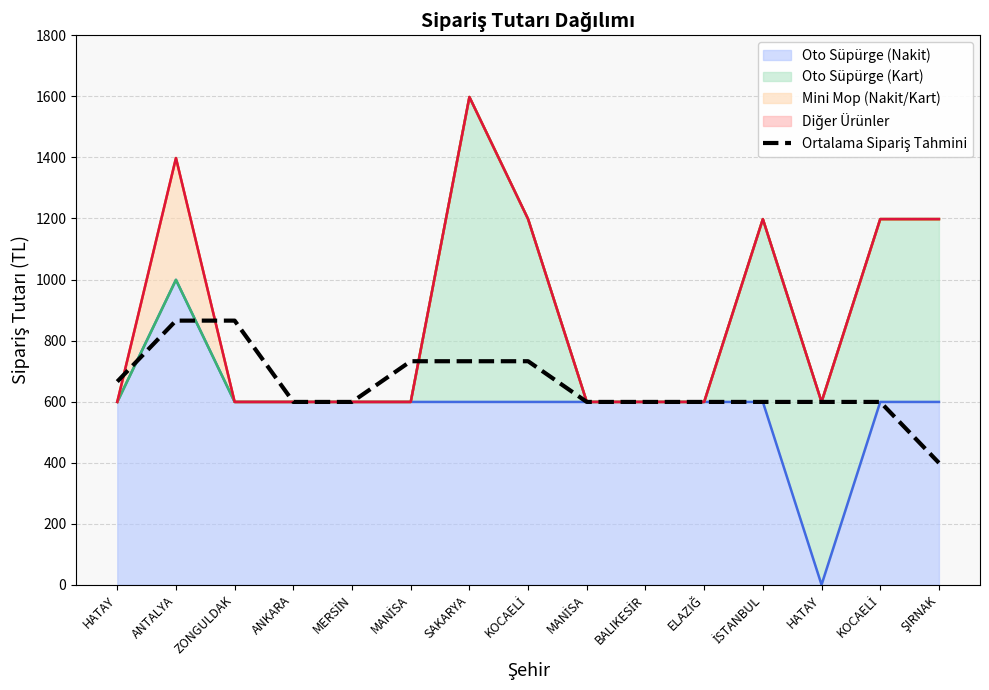

The chart shows a value of 374.2 at MANİSA. True or false?

False